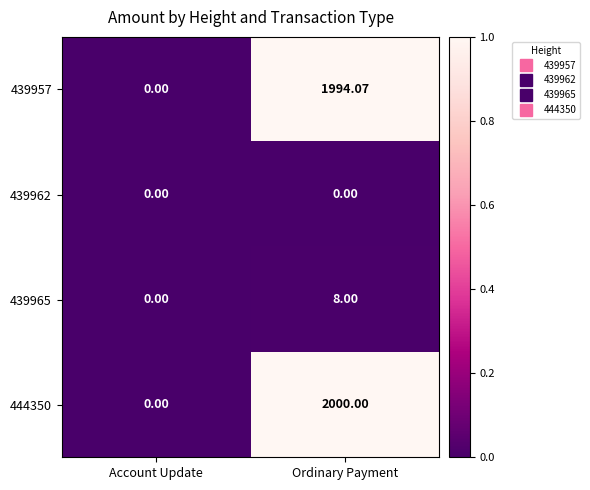

Is the value of 439965 at Ordinary Payment greater than the value of 439957 at Account Update?

Yes